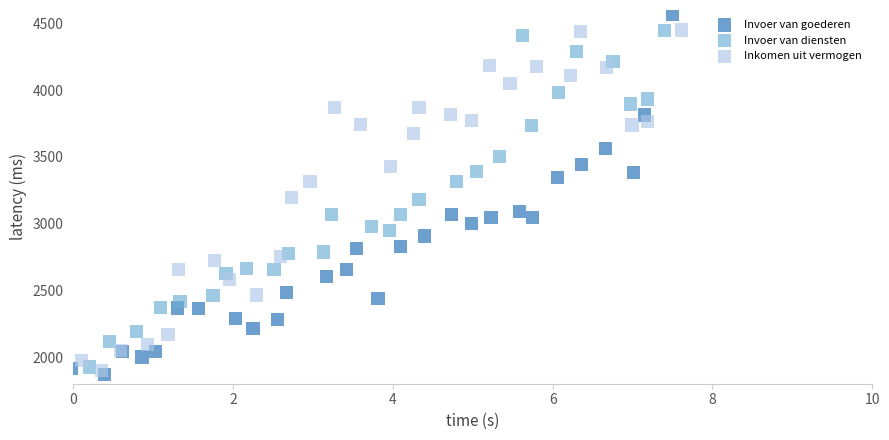

Which series contains the highest Y value?

Invoer van goederen